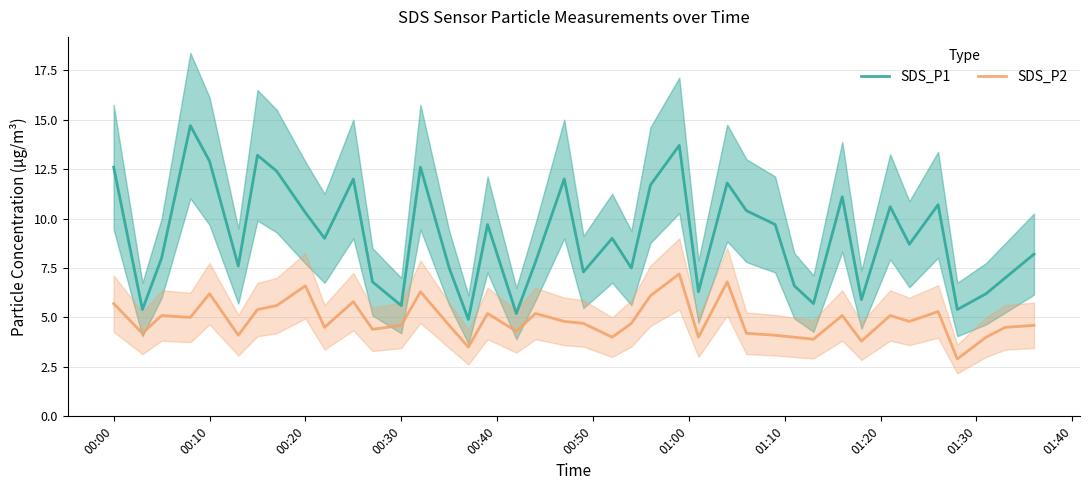

True or false: SDS_P2 and SDS_P1 intersect in this chart.

False